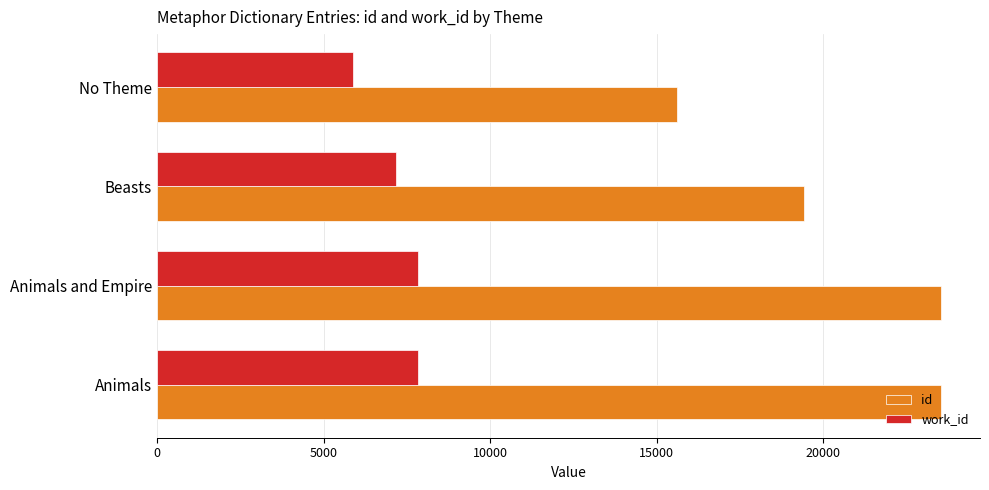

What is the difference between the second highest and minimum values in the work_id series?

1959